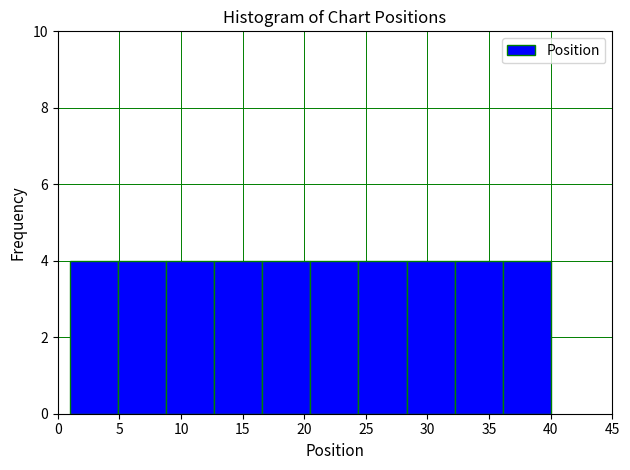

Reading left to right, transcribe this chart: for each bar, give the range it covers on the x-axis and its height. Neither the bar edges nor the heights are printed on the chart, so give them approximately, as read against the axes.

1.0 to 4.9: 4
4.9 to 8.8: 4
8.8 to 12.7: 4
12.7 to 16.6: 4
16.6 to 20.5: 4
20.5 to 24.4: 4
24.4 to 28.3: 4
28.3 to 32.2: 4
32.2 to 36.1: 4
36.1 to 40.0: 4